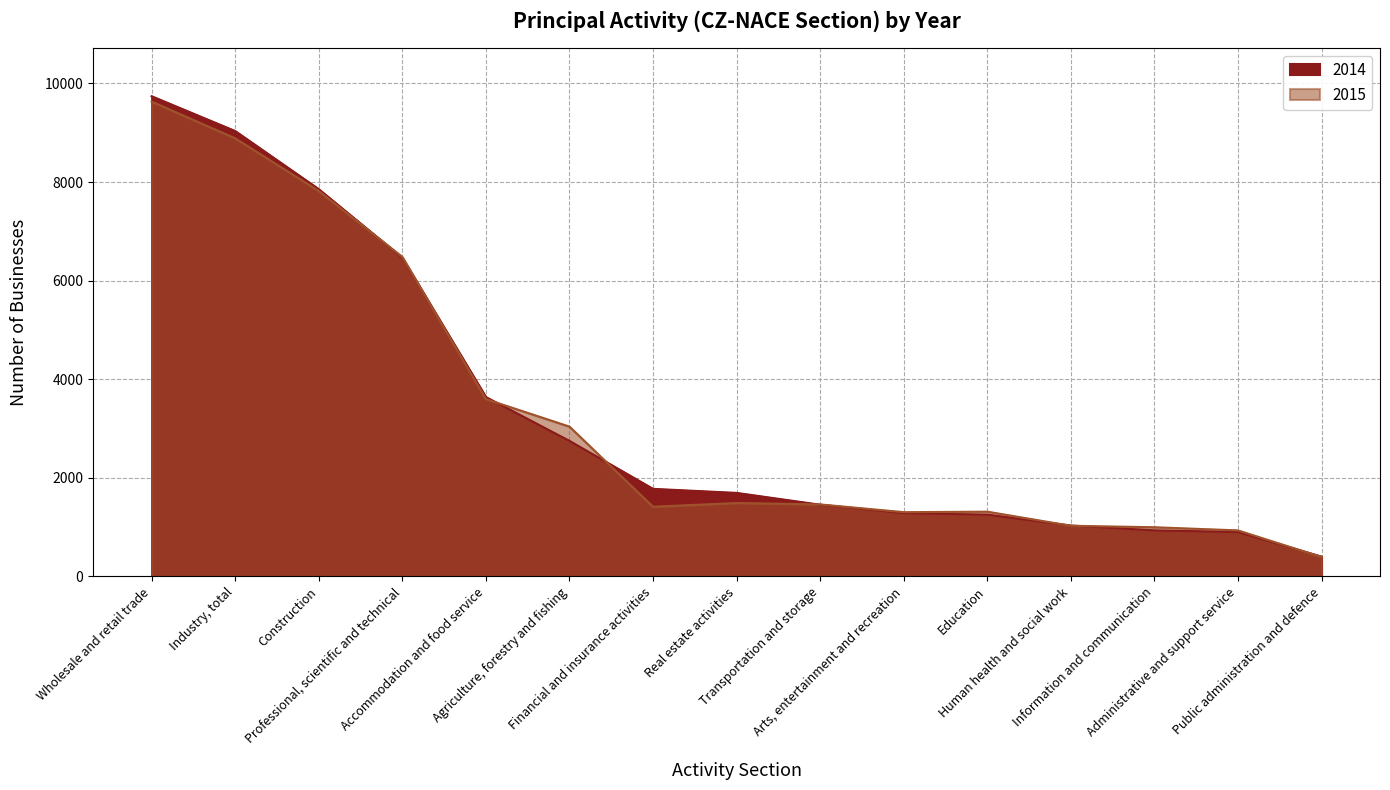

The value of 2014 at Information and communication is 932. True or false?

True